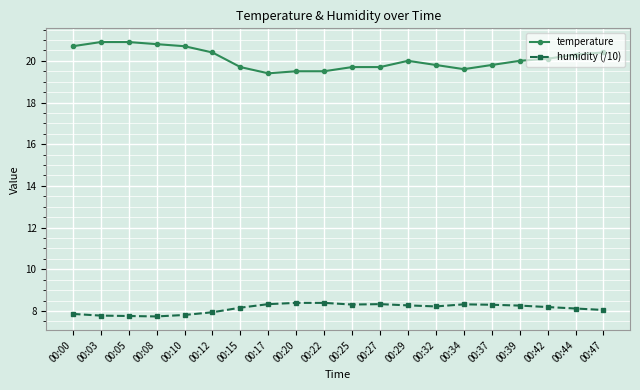

What is the value of the temperature point at the 17th from the left?

20.0